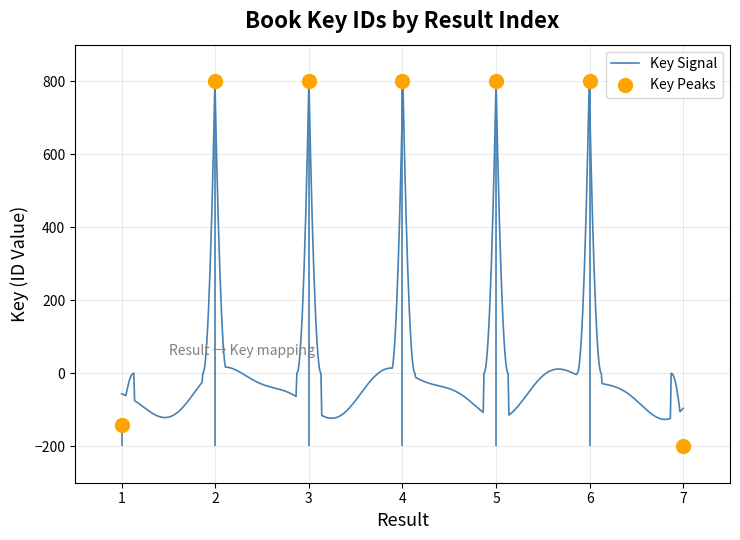

Between 1 and 4, which is larger?

4